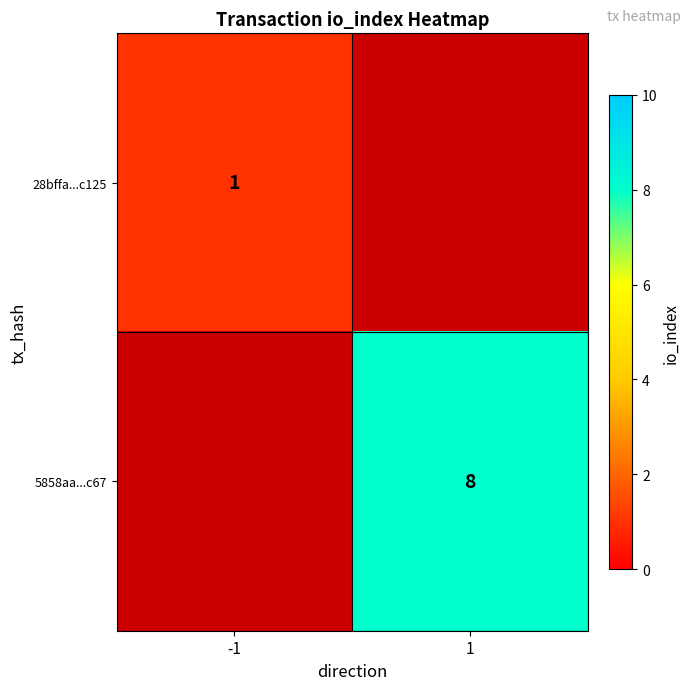

Is it true that 5858aa...c67 equals 8 at 1?

True